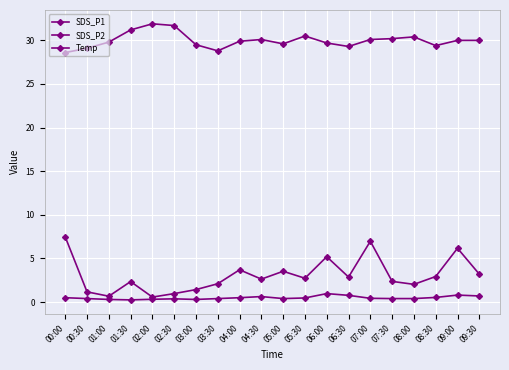

Is it true that SDS_P2 equals 0.6 at 07:30?

False